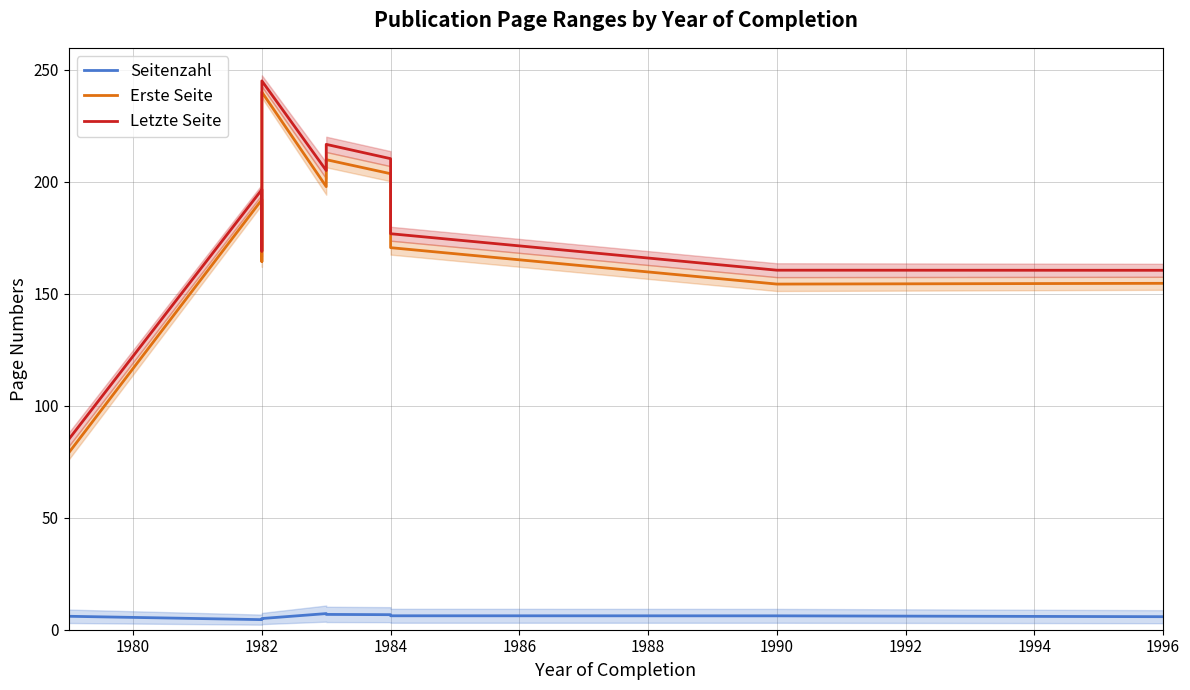

Is it true that Letzte Seite equals 249.7 at 1990?

False